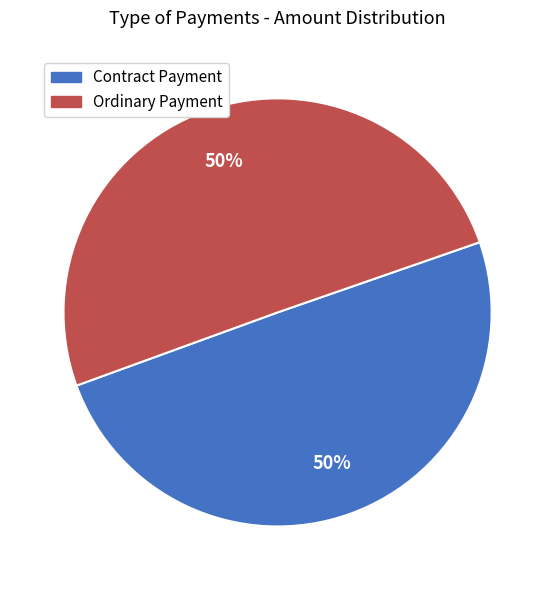

To the nearest percent, what is the average slice percentage?

50%